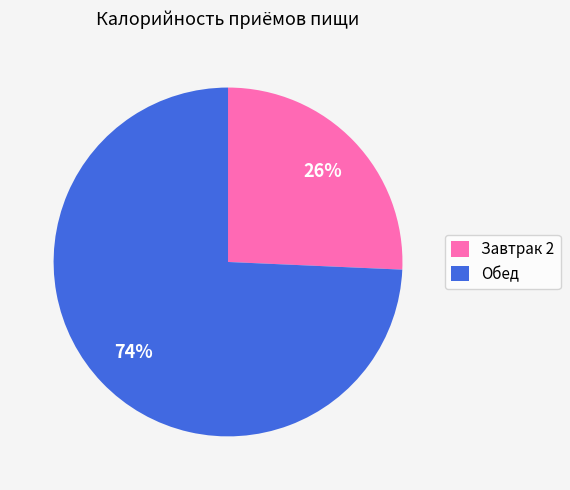

Is Обед the majority of the pie?

Yes